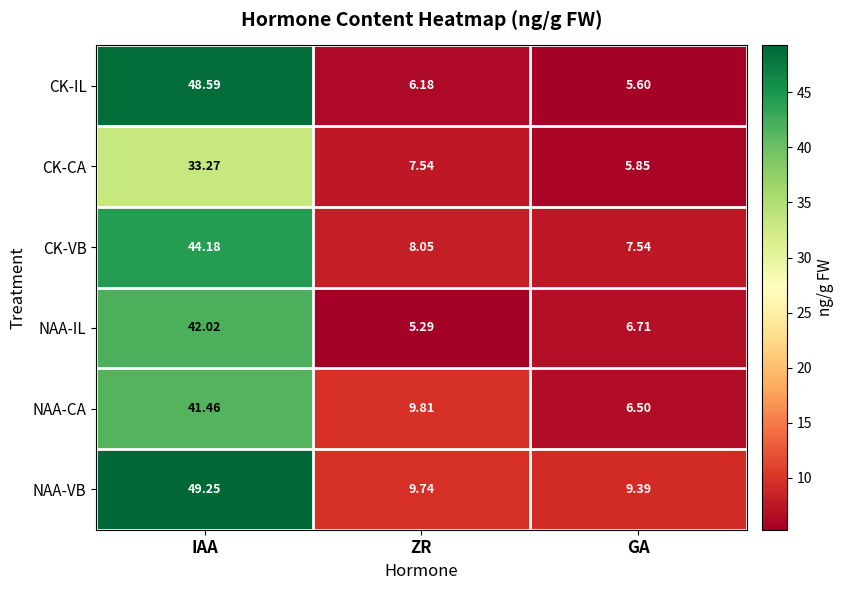

What is the smallest value displayed?

5.3